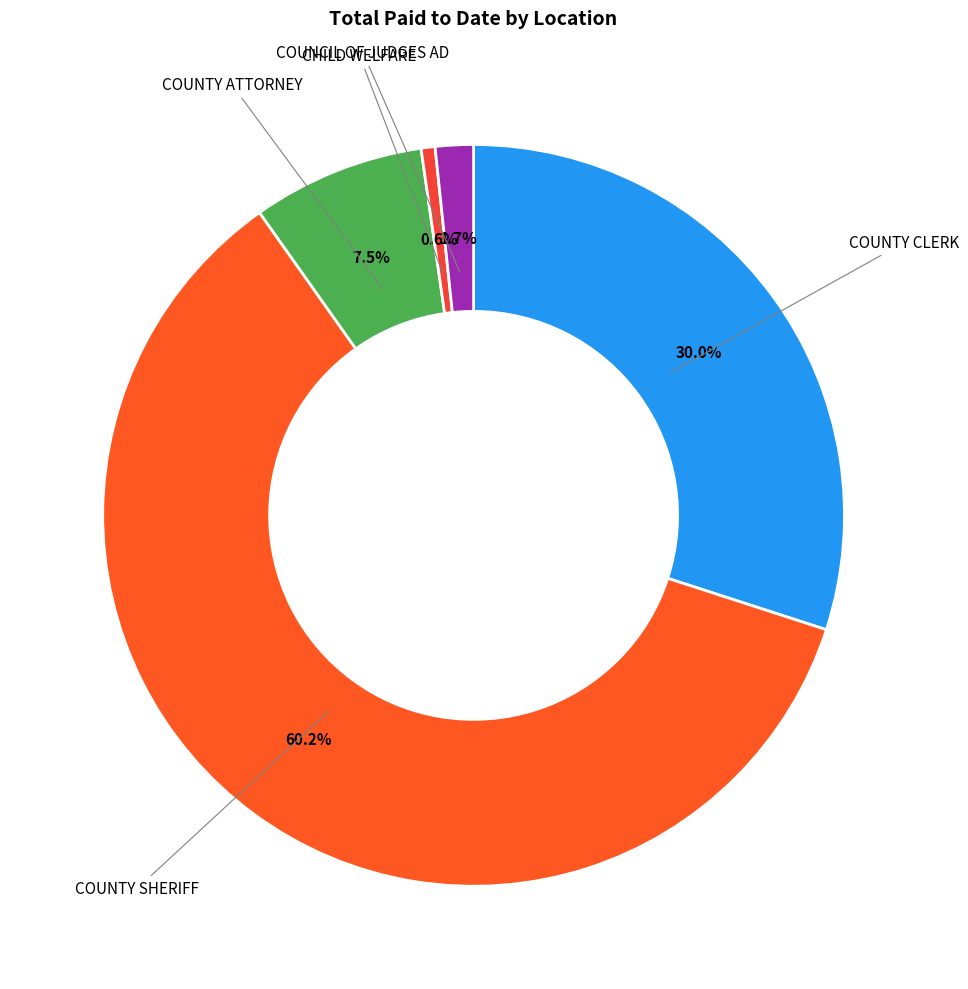

Between COUNTY SHERIFF and CHILD WELFARE, which is larger?

COUNTY SHERIFF